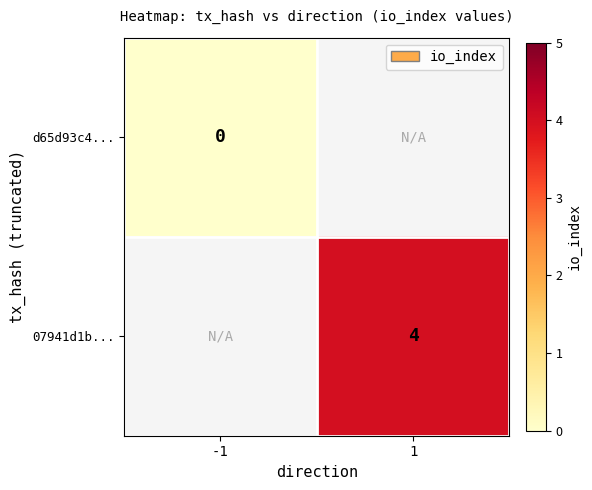

How many data points does each series have?

2